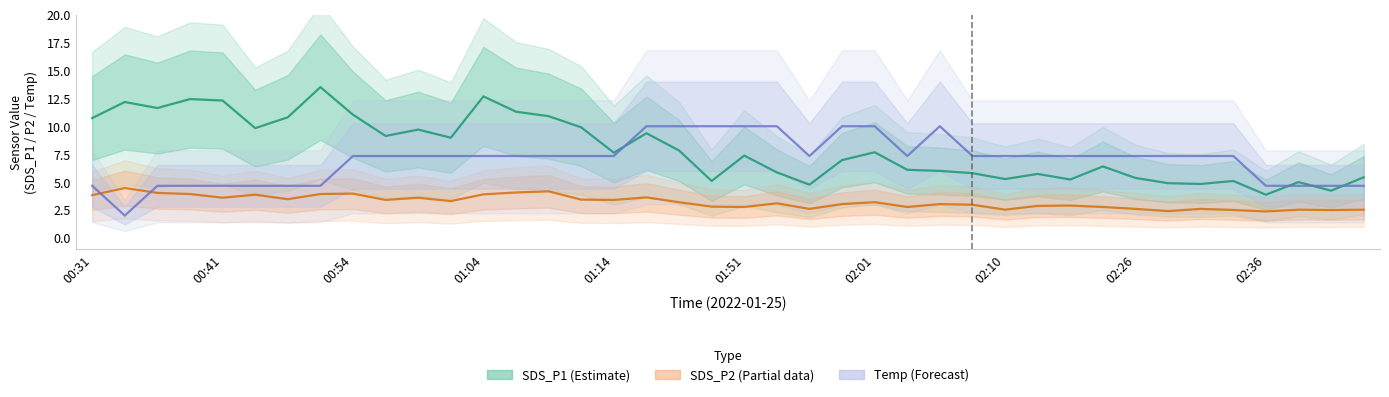

True or false: SDS_P1 (Estimate) has more than 1 interior local peaks.

True